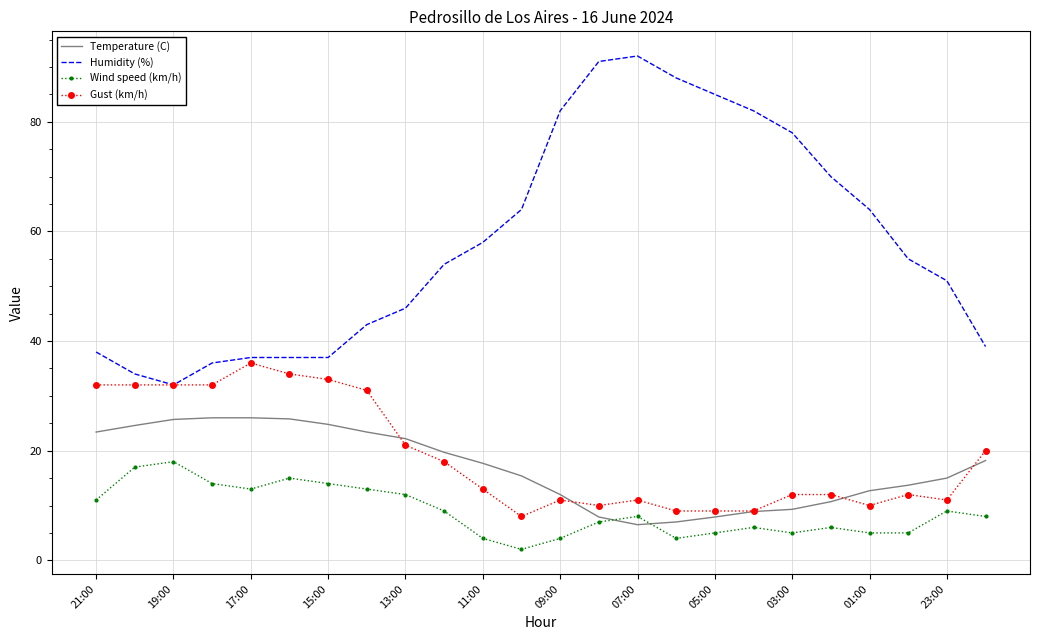

Count the number of data series in this chart.

4